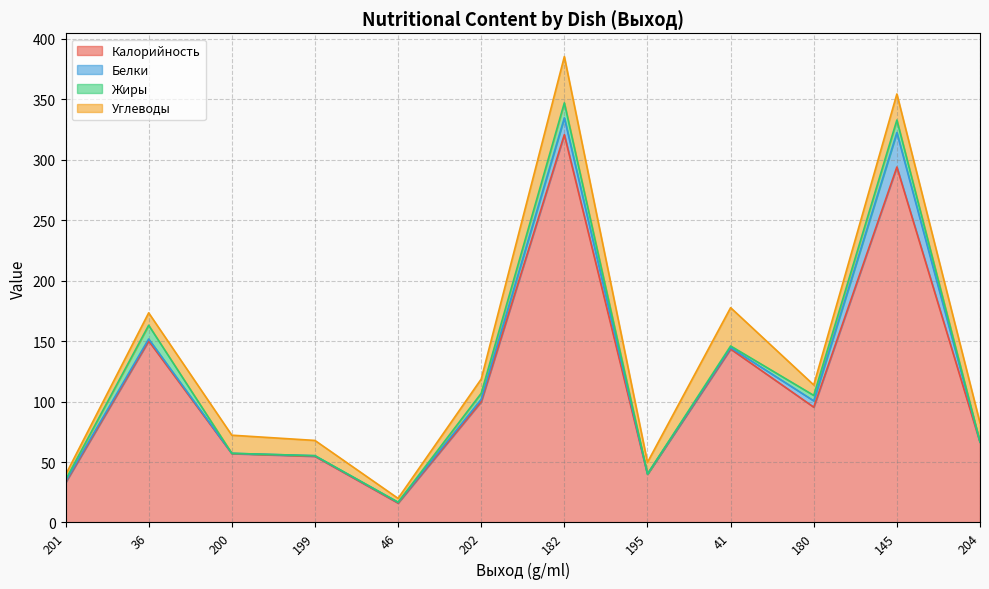

Which category has the highest value in the Калорийность series?

182